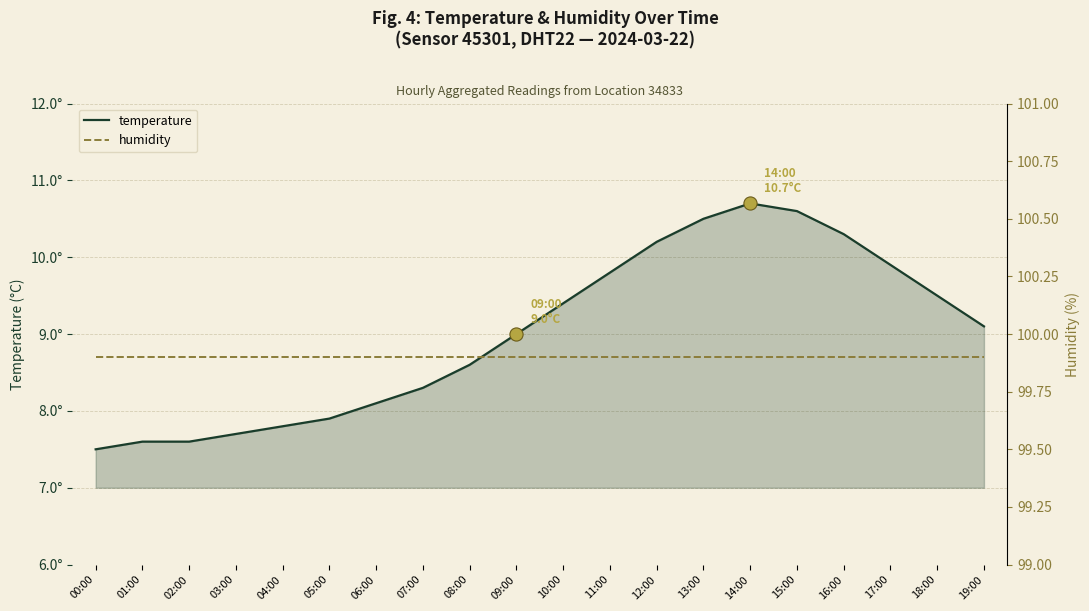

What is the total value across all series at 16:00?

110.2